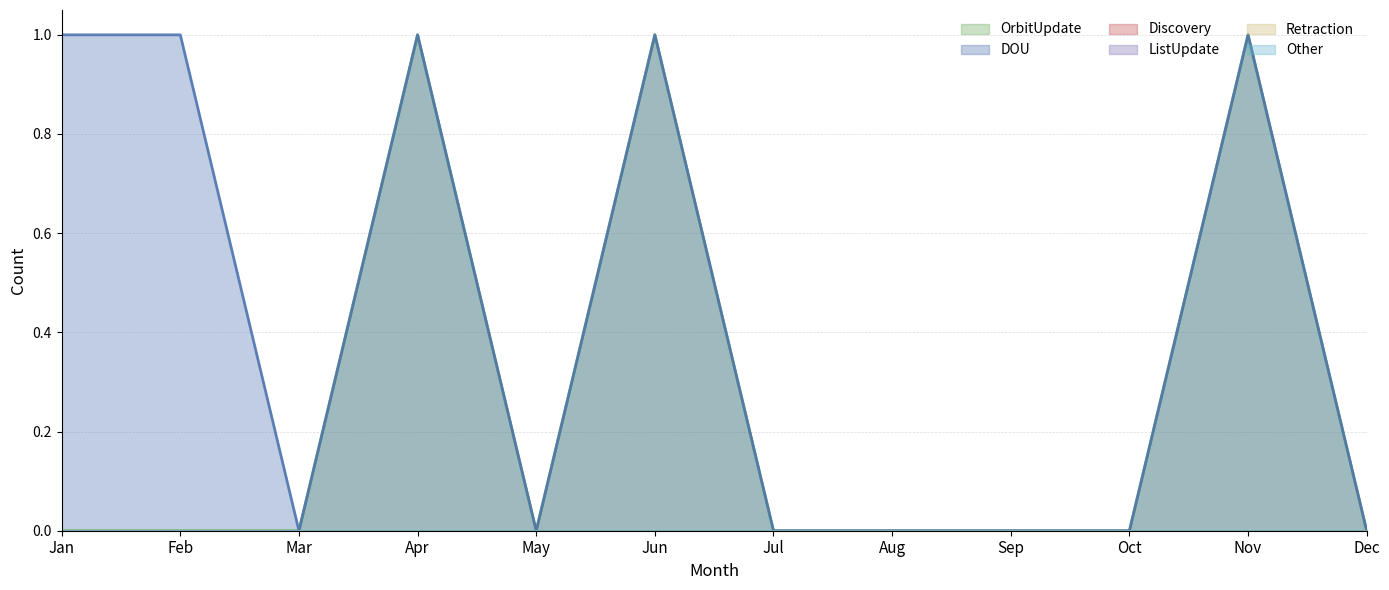

At which category does the chart reach its minimum across all series?

Jan